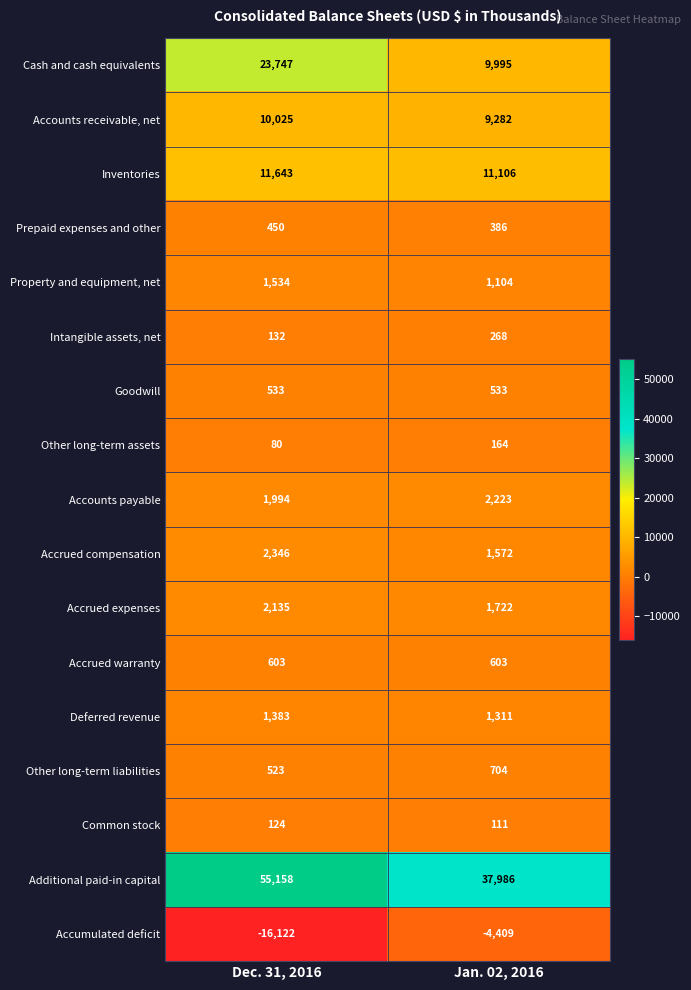

What is the total value across all series at Dec. 31, 2016?

96288